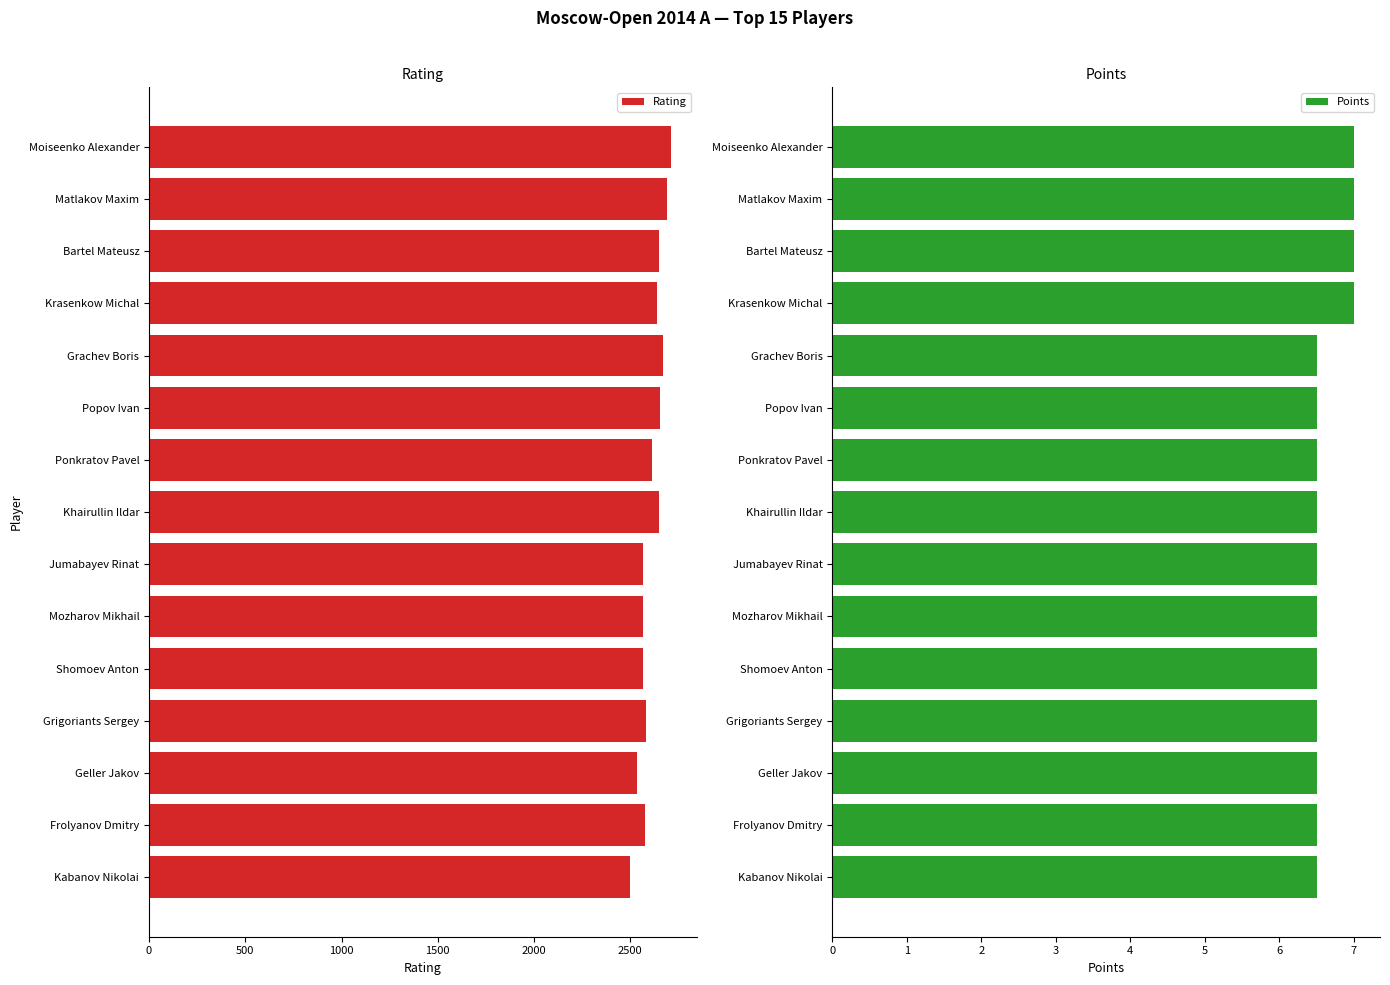

What is the minimum value shown in the chart?

6.5